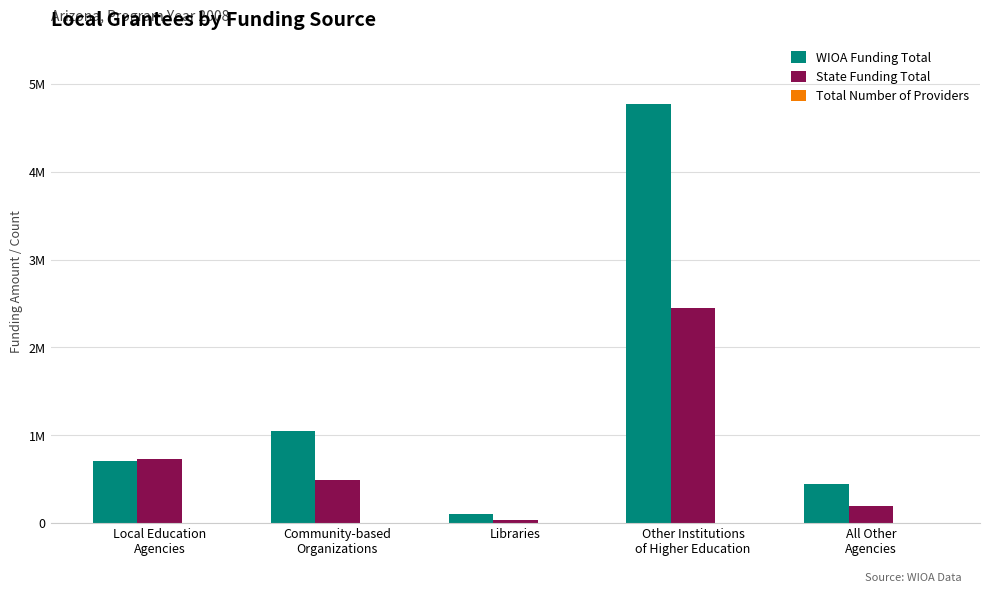

Are the bars grouped side by side (vs. stacked)?

Yes